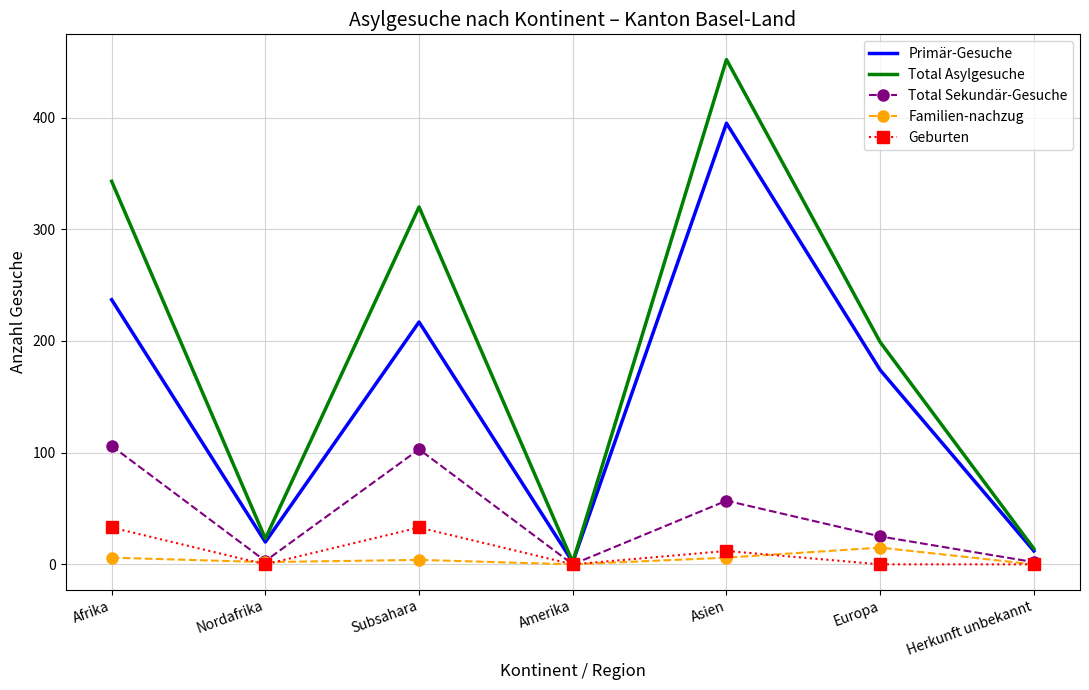

What is the maximum value for Total Asylgesuche?

452